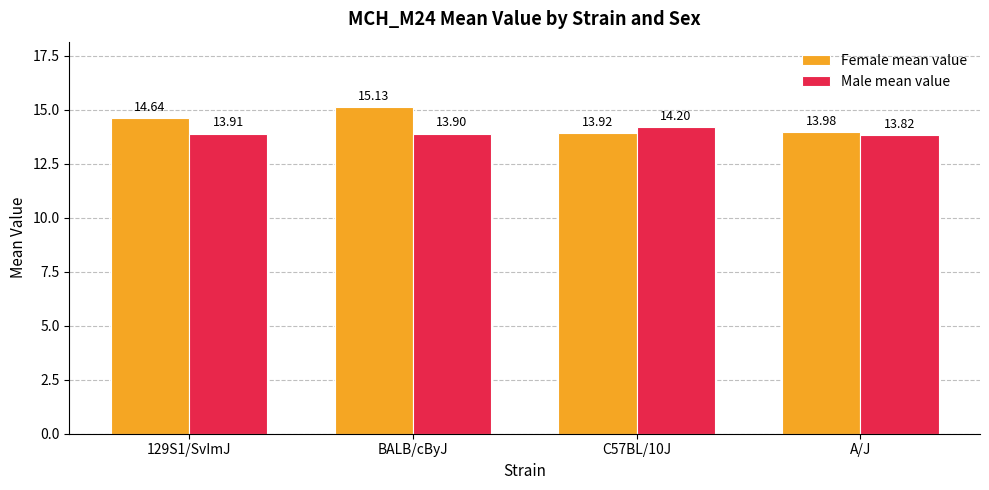

True or false: Male mean value has a value of 14.2 at C57BL/10J.

True